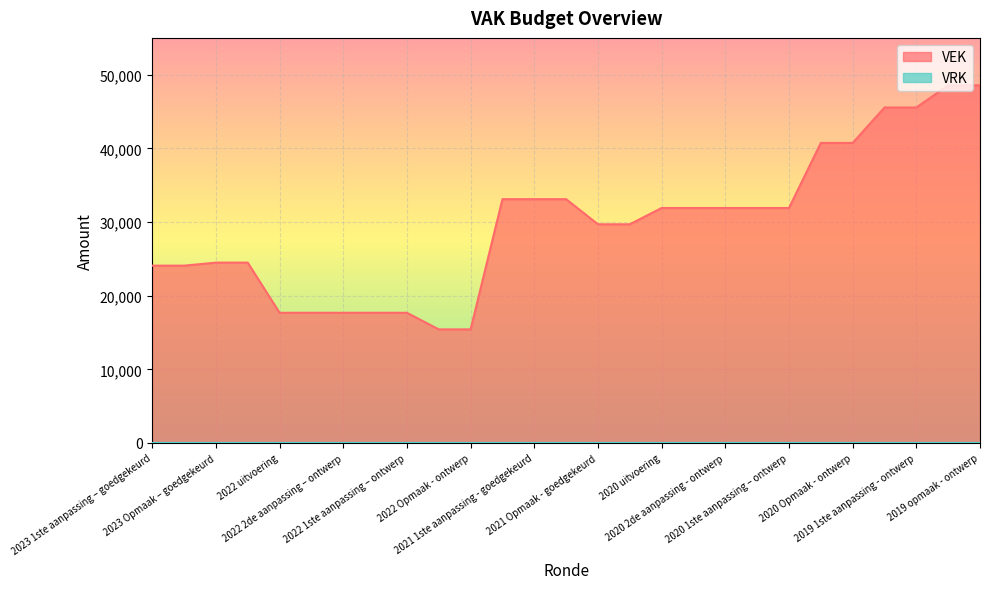

What is the ratio of the value at 2019 opmaak - ontwerp to the value at 2020 uitvoering?

1.5